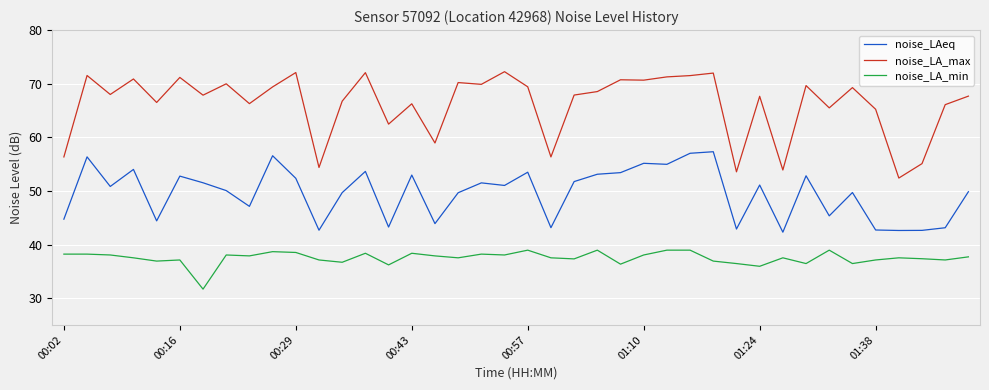

Does the chart display data point markers on the line(s)?

No